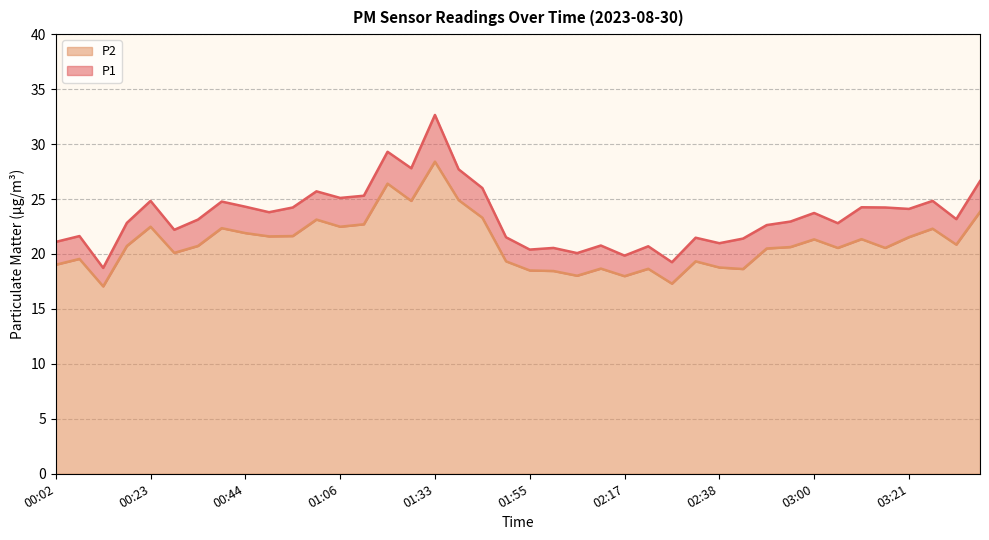

True or false: P1 and P2 cross at least once.

False